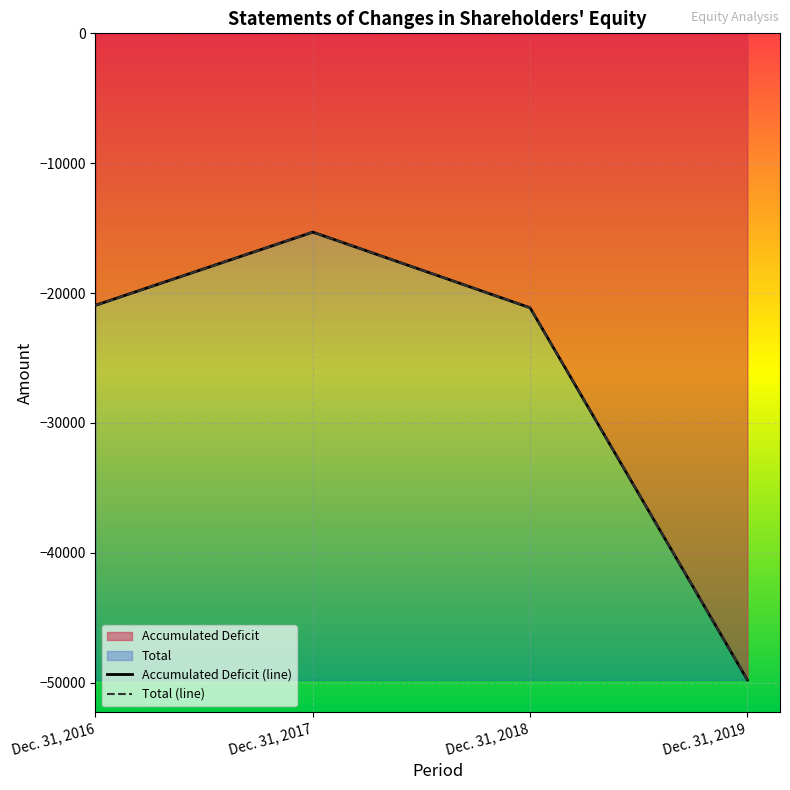

Reading left to right, transcribe all the data shown in this chart.

Accumulated Deficit (line): Dec. 31, 2016=-20944	Dec. 31, 2017=-15308	Dec. 31, 2018=-21137	Dec. 31, 2019=-49800
Total (line): Dec. 31, 2016=-20944	Dec. 31, 2017=-15308	Dec. 31, 2018=-21137	Dec. 31, 2019=-49800